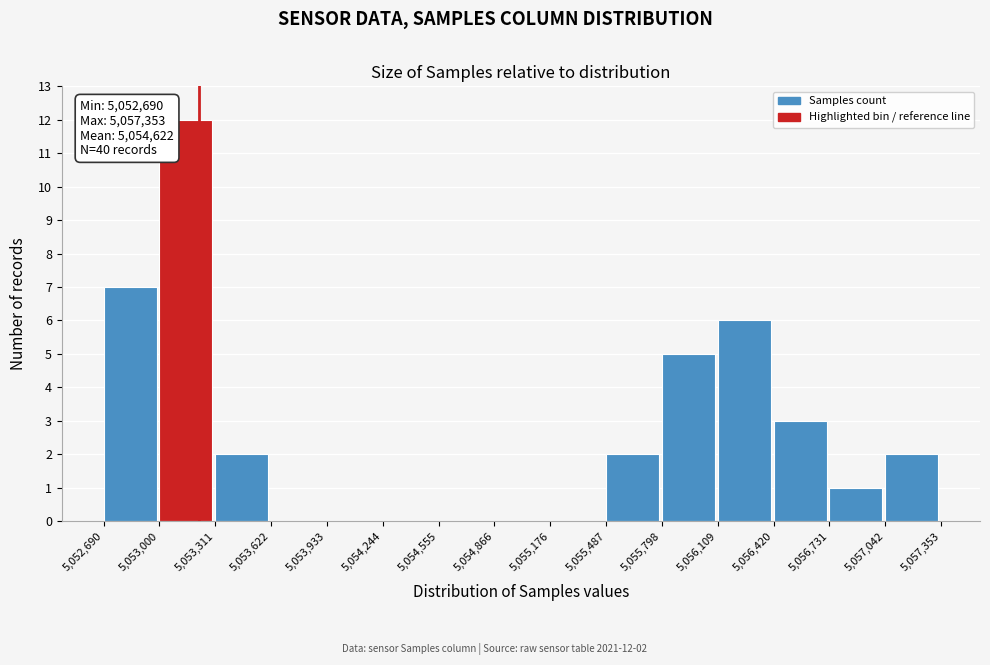

Which range on the x-axis has the tallest bar?

5,053,000 to 5,053,311